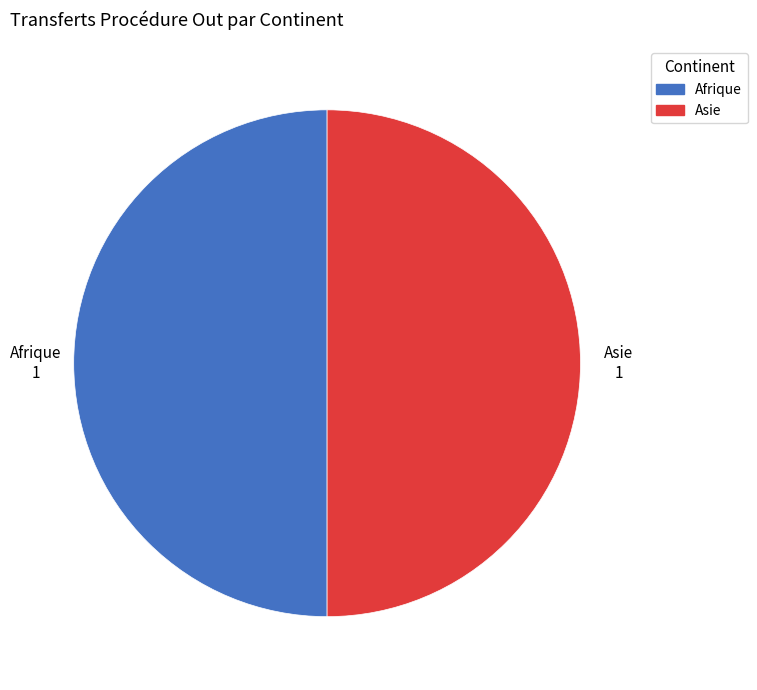

How many segments does this pie chart have?

2